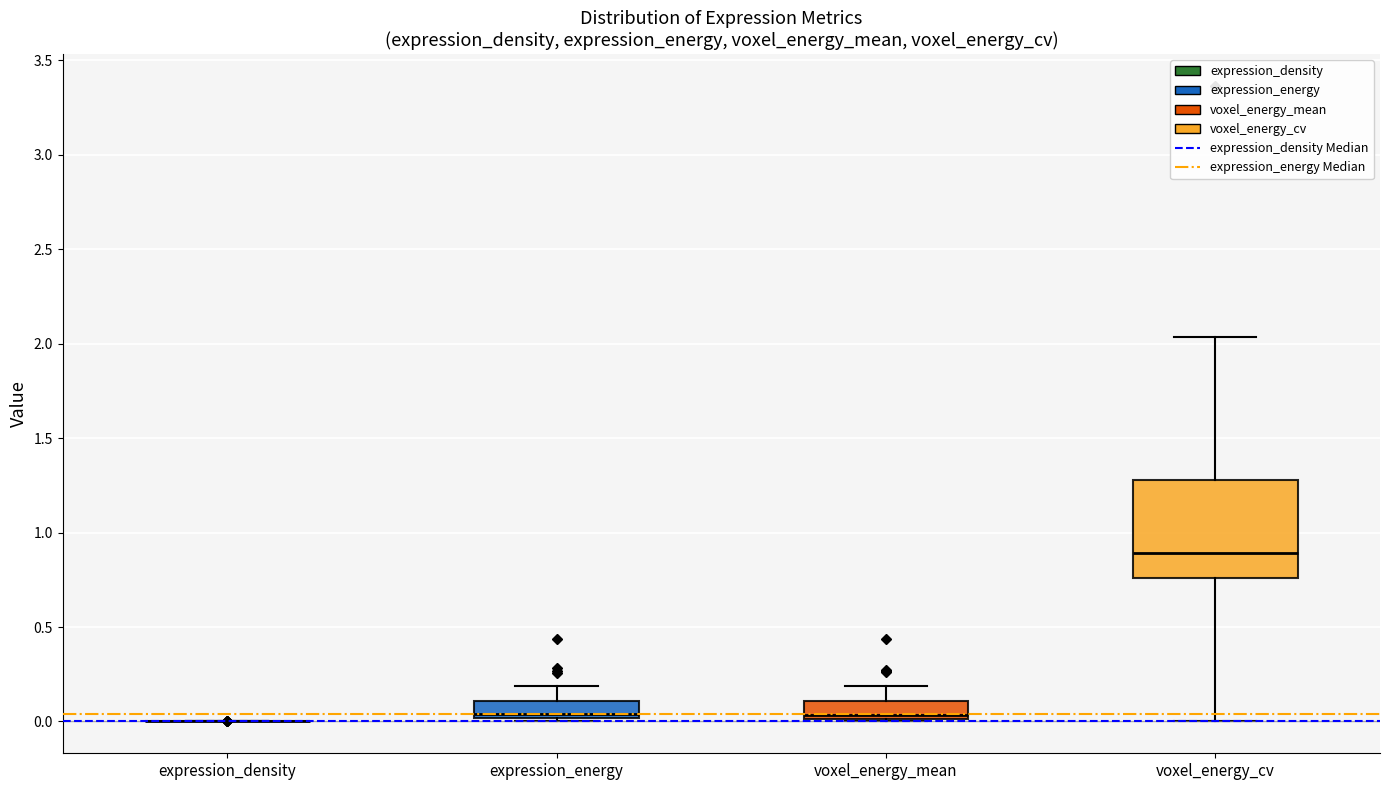

Reading left to right, read every box against the y-axis: the position of its median line, the range the box covers, and the ends of its whiskers. The values are not printed on the chart, so give them approximately, as read against the axis.

expression_density: box collapsed to a line at 0.00, whiskers 0.00 to 0.00
expression_energy: median 0.05, box 0.00 to 0.10, whiskers 0.00 to 0.20
voxel_energy_mean: median 0.05, box 0.00 to 0.10, whiskers 0.00 to 0.20
voxel_energy_cv: median 0.90, box 0.75 to 1.30, whiskers 0.00 to 2.05